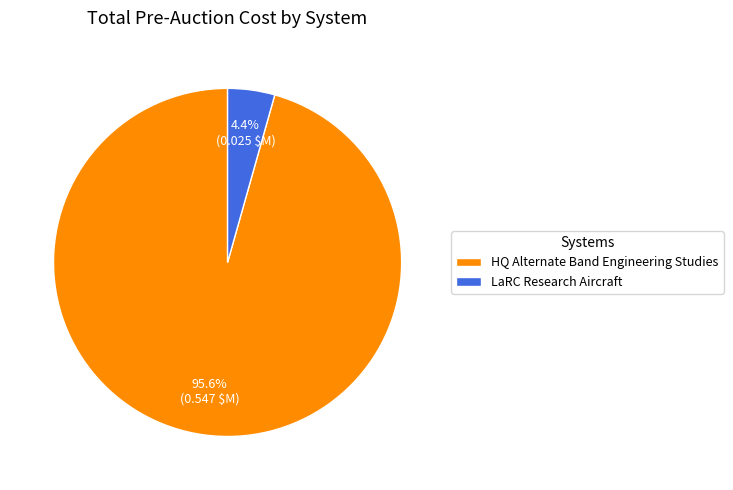

Is it true that HQ Alternate Band Engineering Studies is 96% of the pie?

True